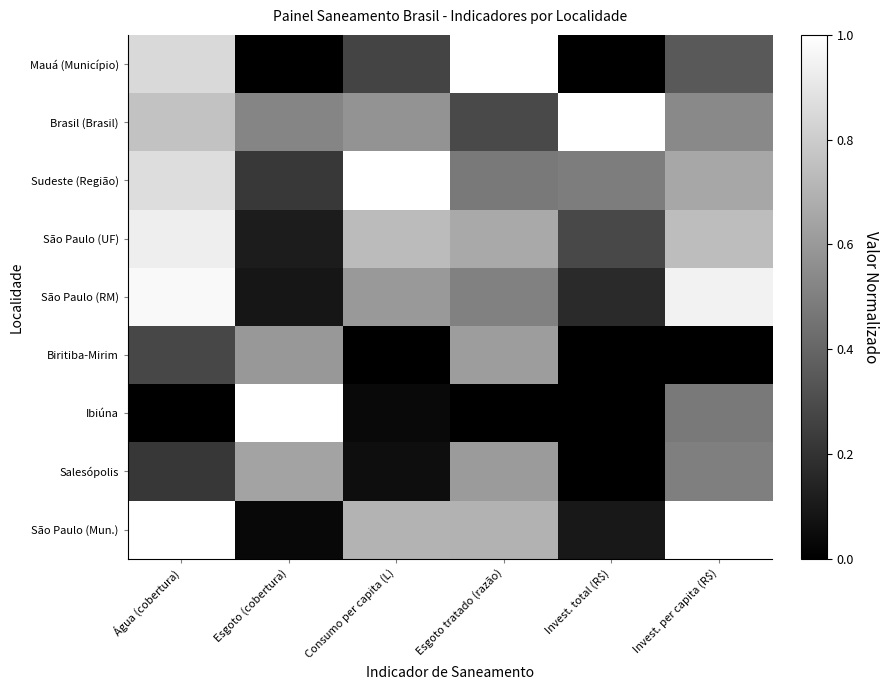

Which has a higher value, Consumo per capita (L) or Invest. total (R$)?

Consumo per capita (L)